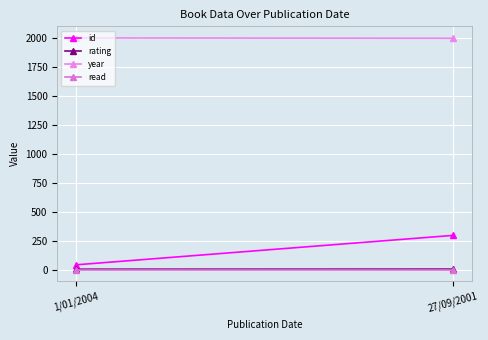

What position from the left is 27/09/2001?

2